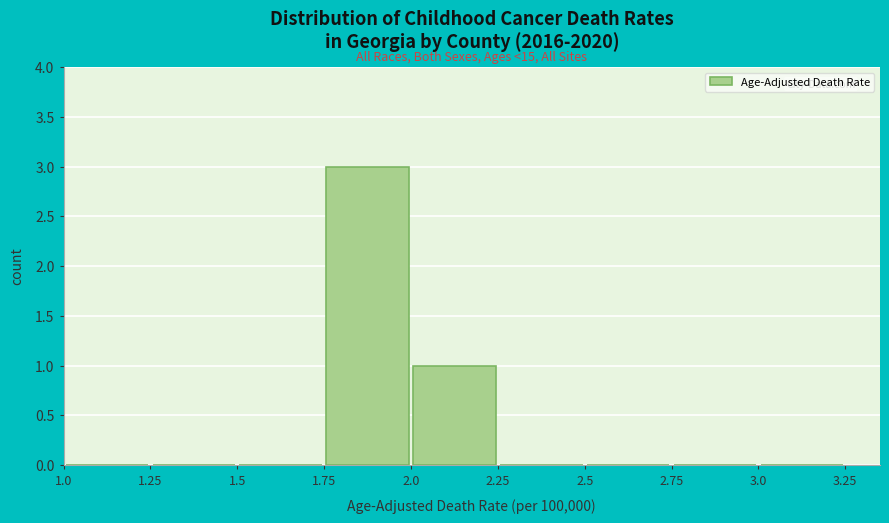

Over which range of the x-axis is the bar tallest?

1.75 to 2.0